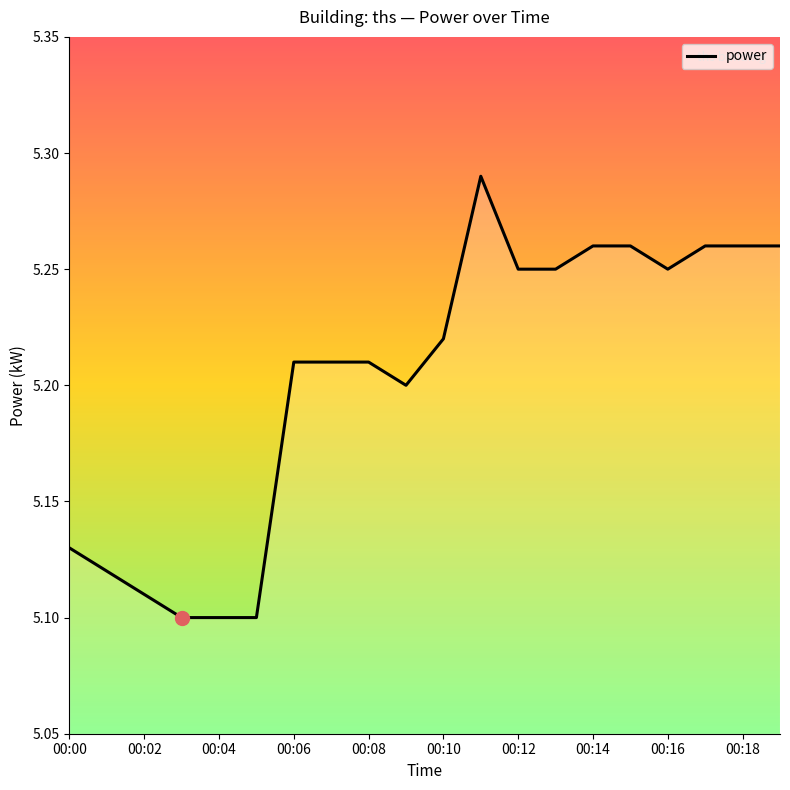

Between 00:08 and 00:10, which is larger?

00:10